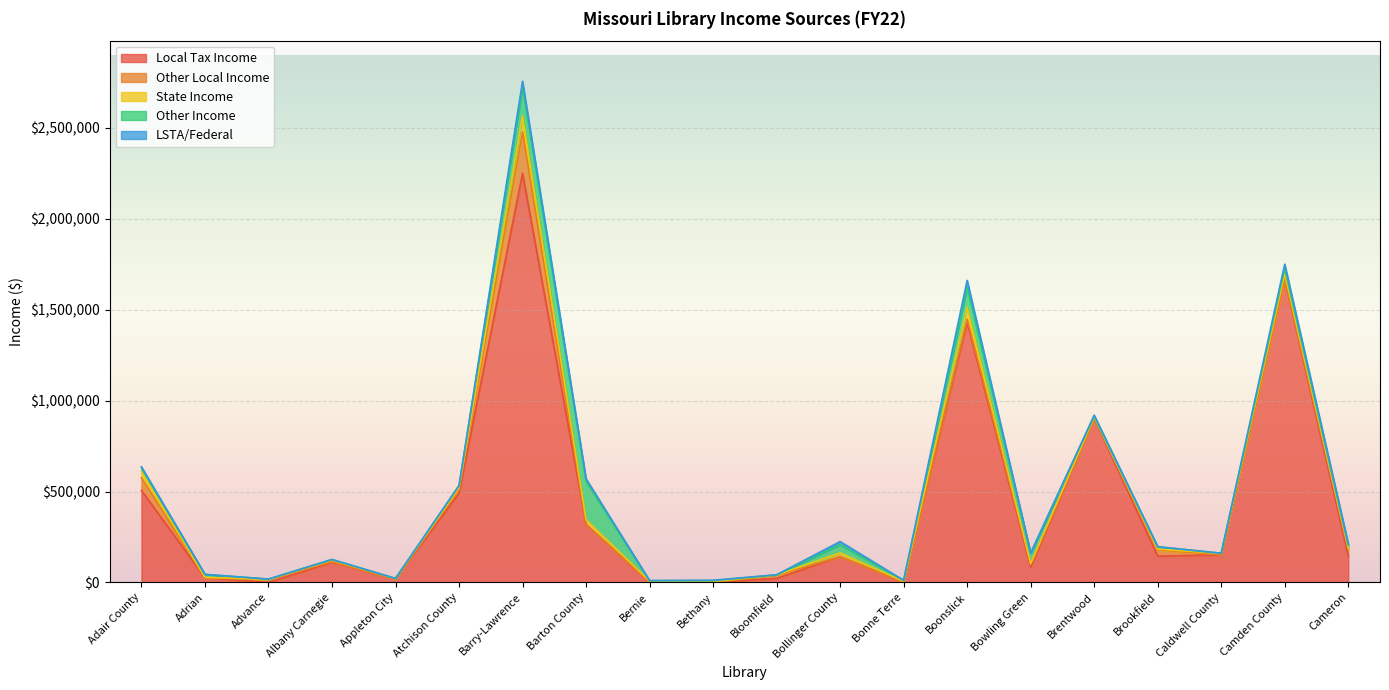

What is the sum of all LSTA/Federal values?

145057